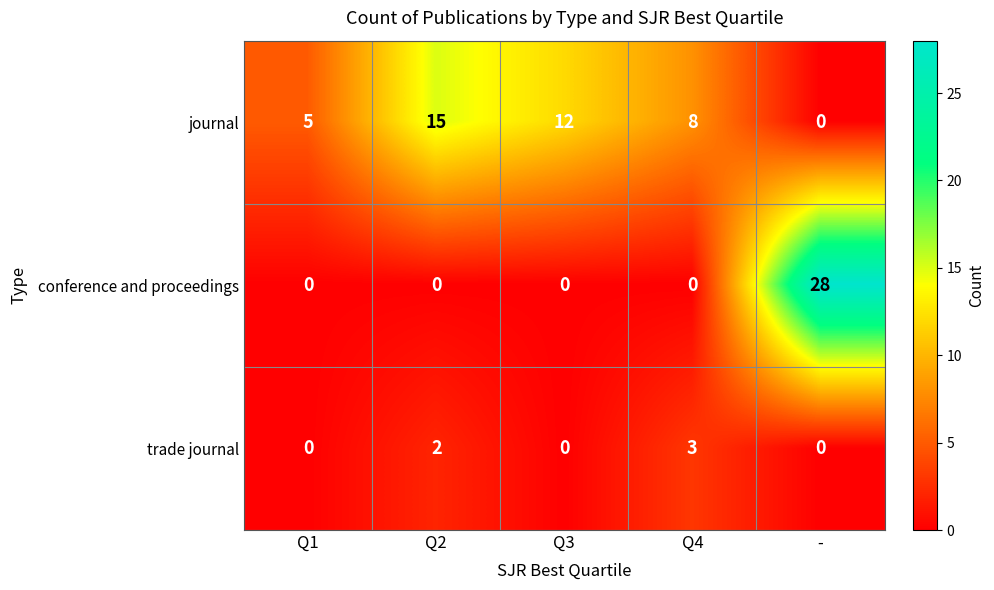

What is the sum of all conference and proceedings values?

28